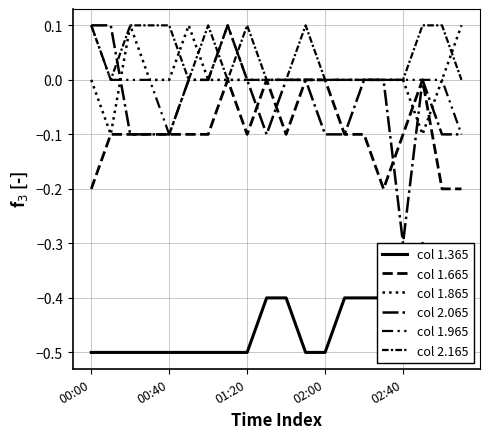

Does the chart display data point markers on the line(s)?

No